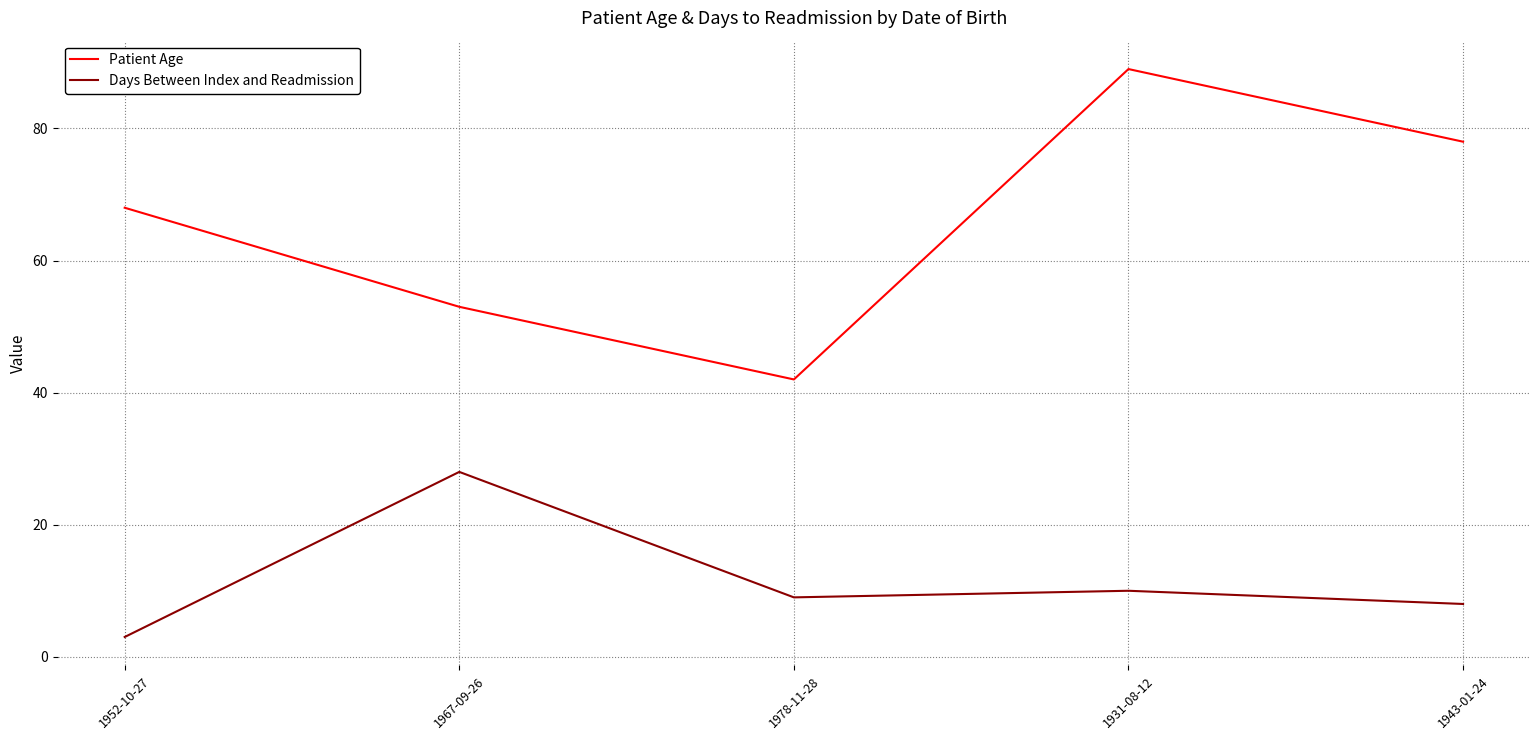

What position from the left is 1943-01-24?

5